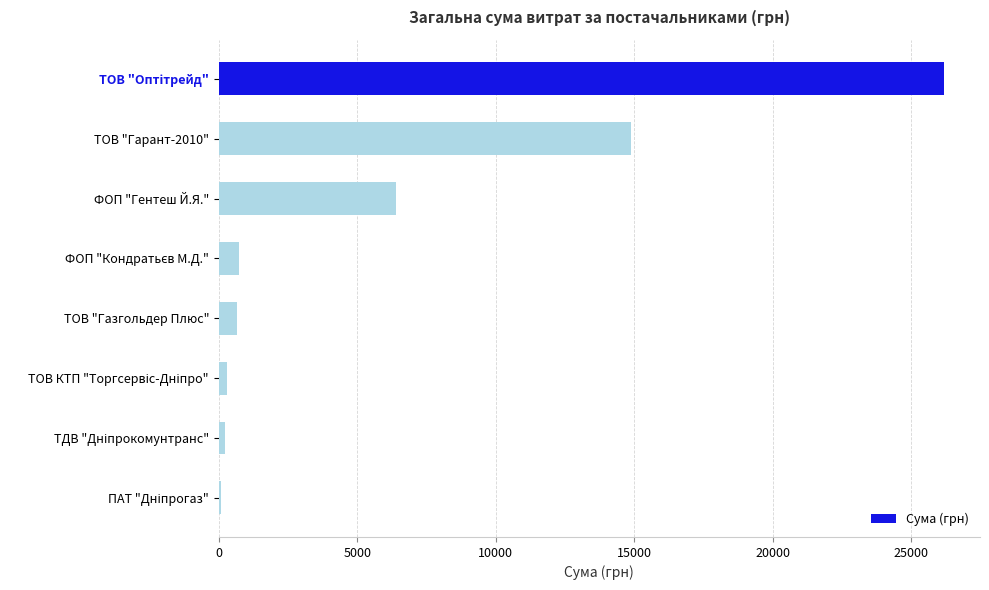

Read the value at ФОП "Гентеш Й.Я.".

6405.0